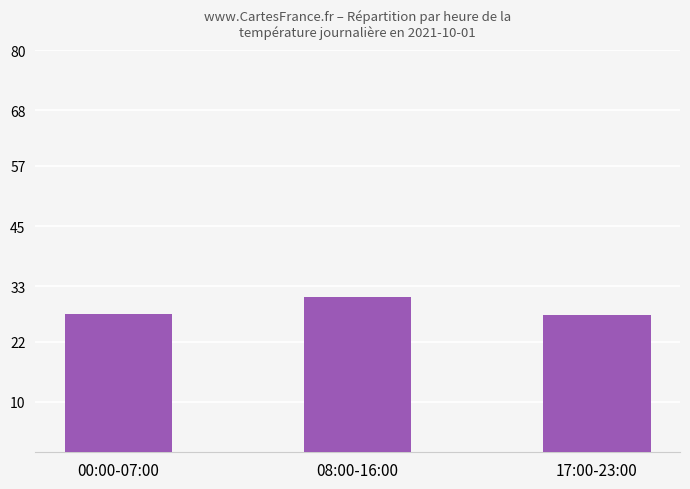

What is the value of the 3rd bar from the left?

27.2